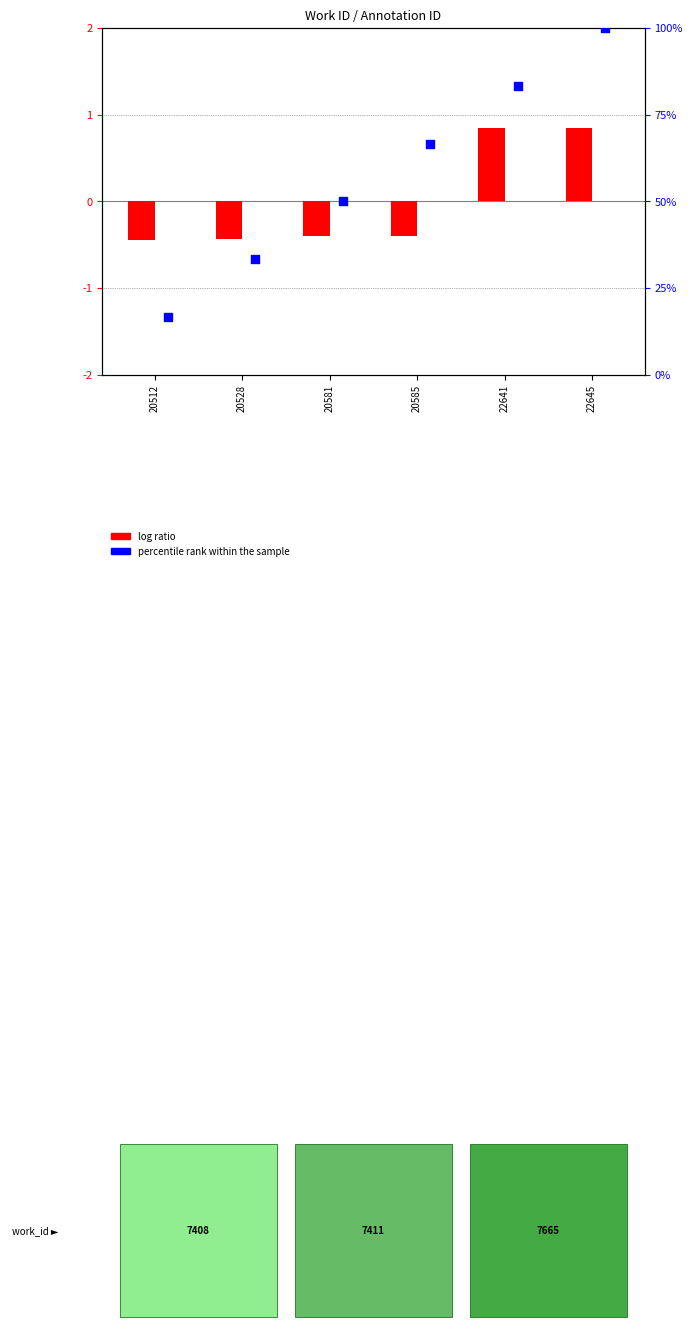

What is the total value across all series at 20512?

16.2